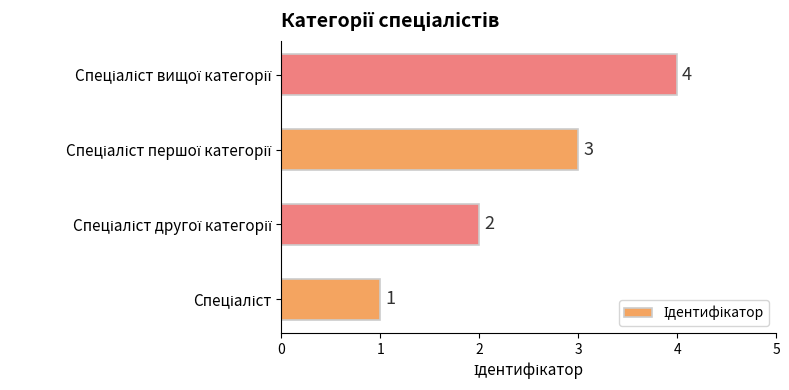

What is the difference between the maximum and minimum values?

3